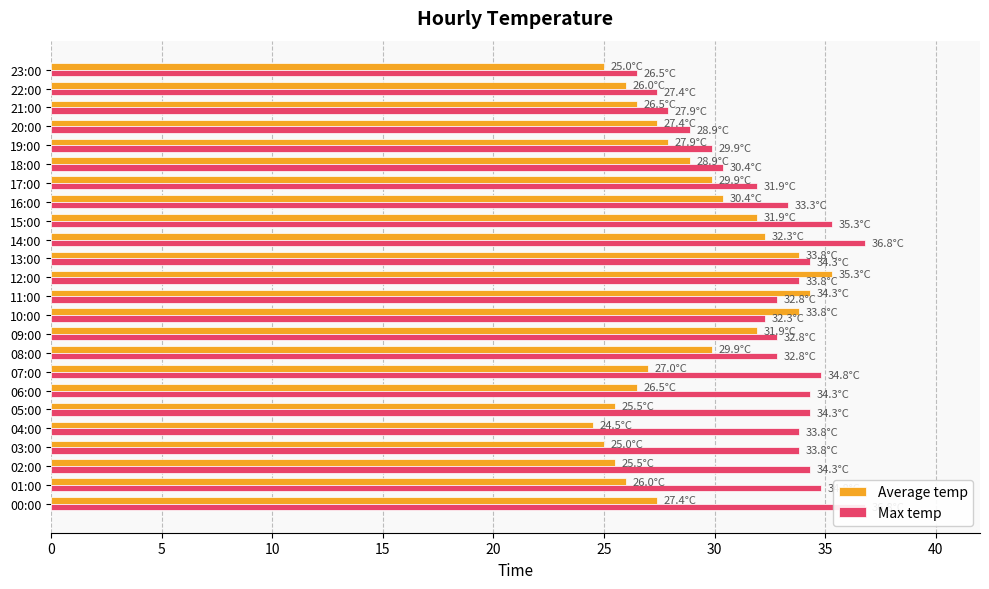

What is the sum of the Average temp values at 17 and 22?

55.9